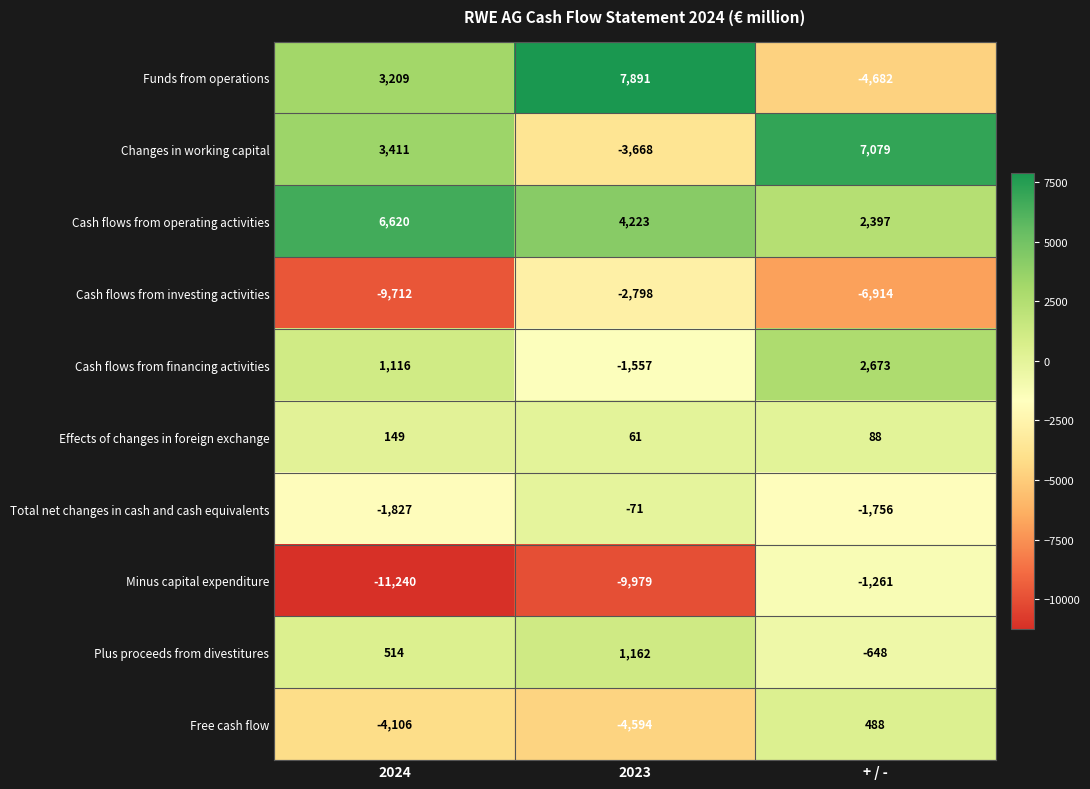

The value of Effects of changes in foreign exchange at 2024 is 45. True or false?

False